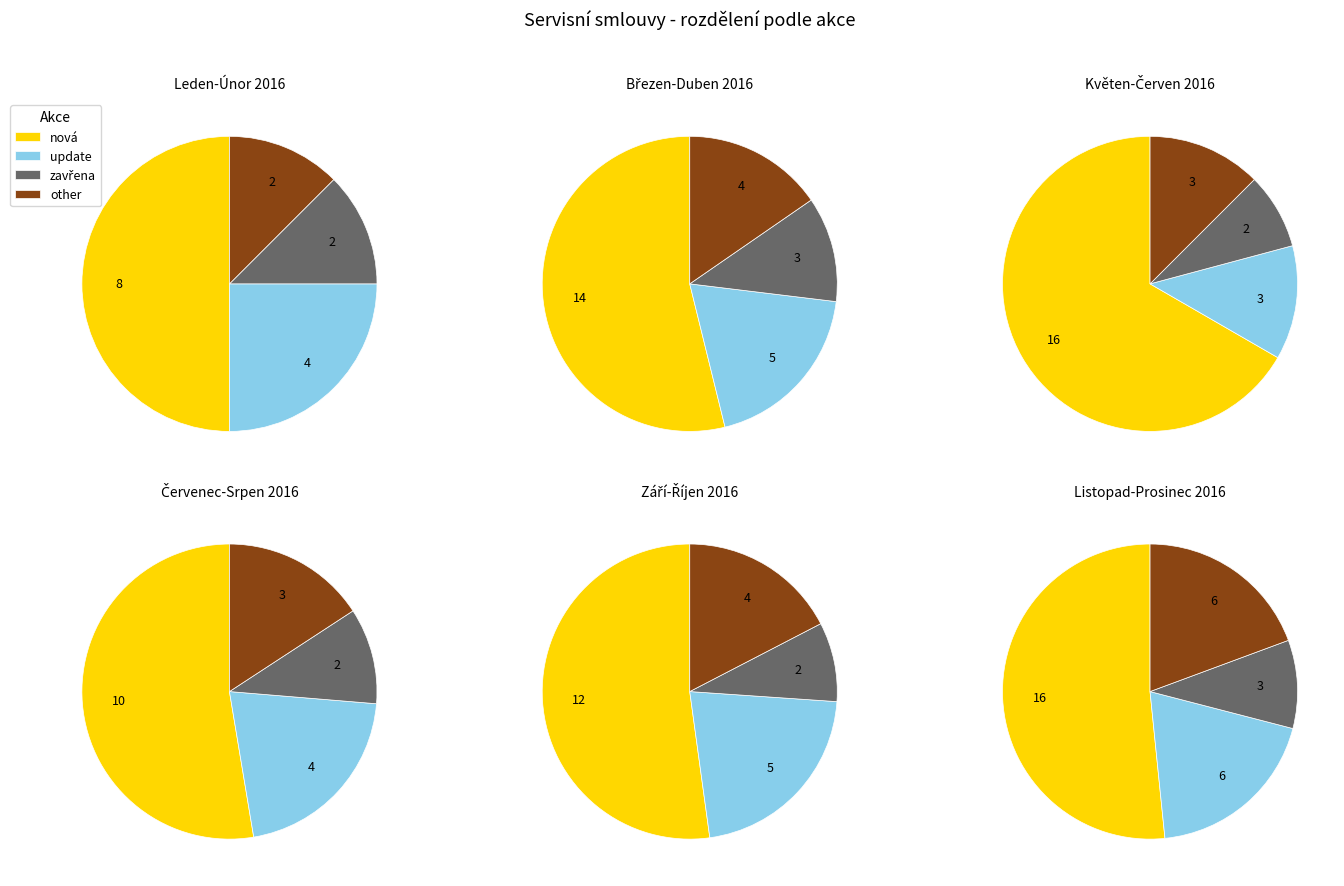

How much of the chart is everything except update?

80.6%